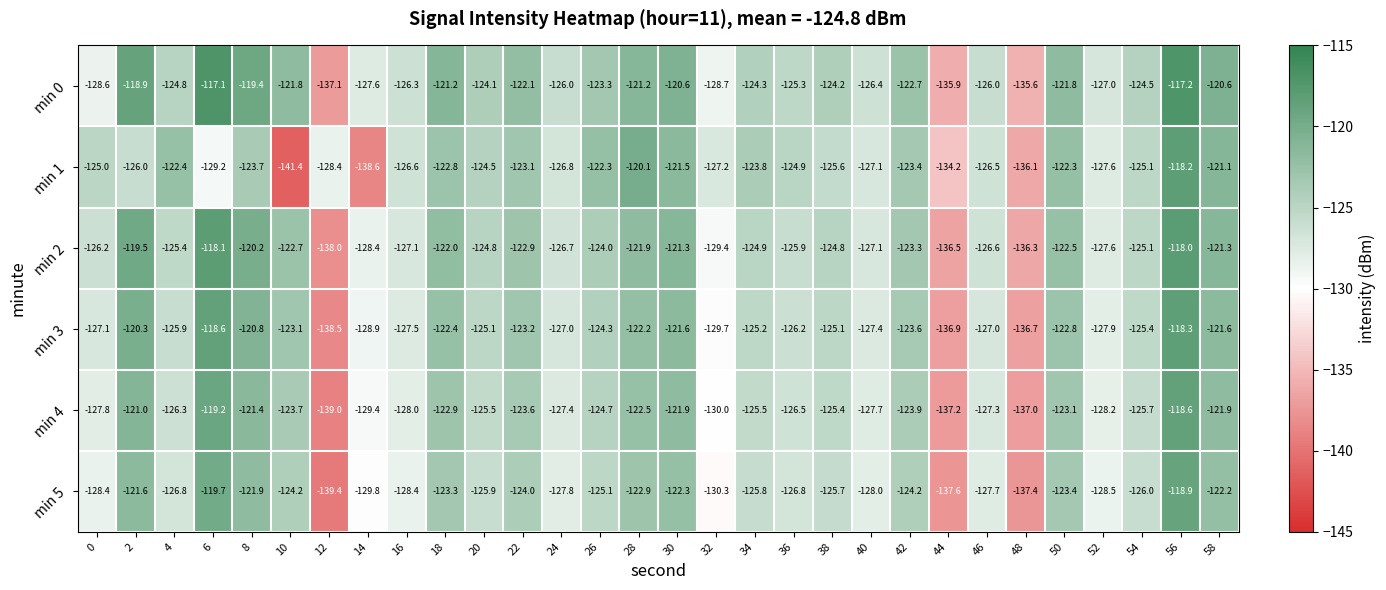

List the series in order of their peak value, highest first.

min 0, min 2, min 1, min 3, min 4, min 5